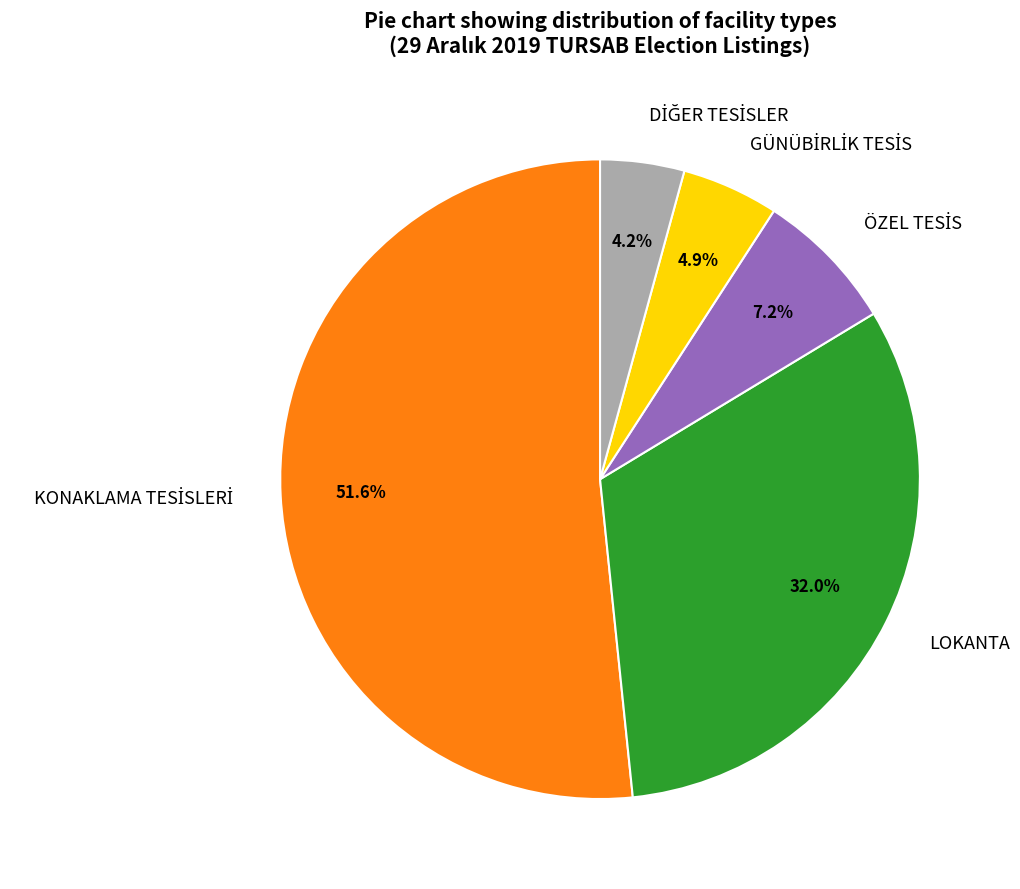

Does any single category account for the majority?

Yes